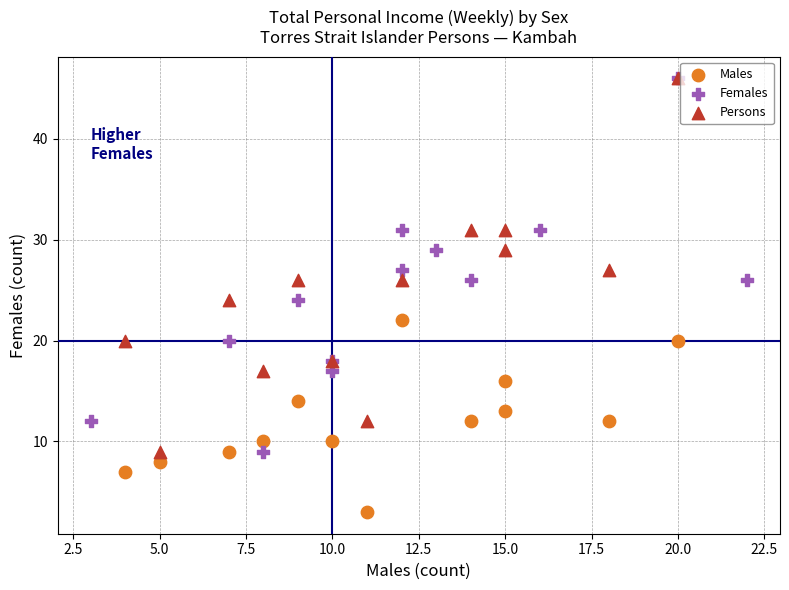

Which series contains the lowest Y value?

Males